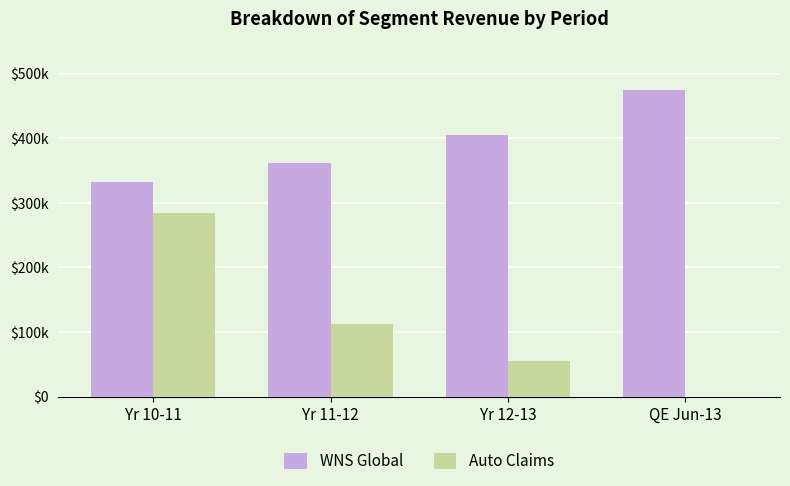

List the series in order of their peak value, lowest first.

Auto Claims, WNS Global